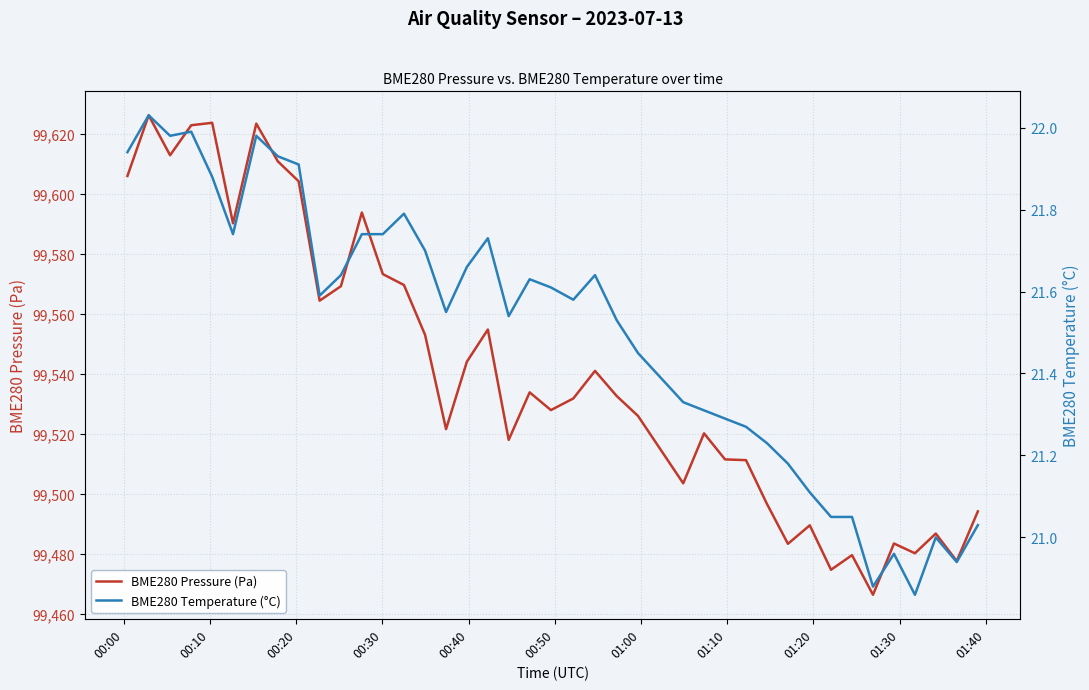

What is the highest value of the BME280 Pressure (Pa) series?

99626.1